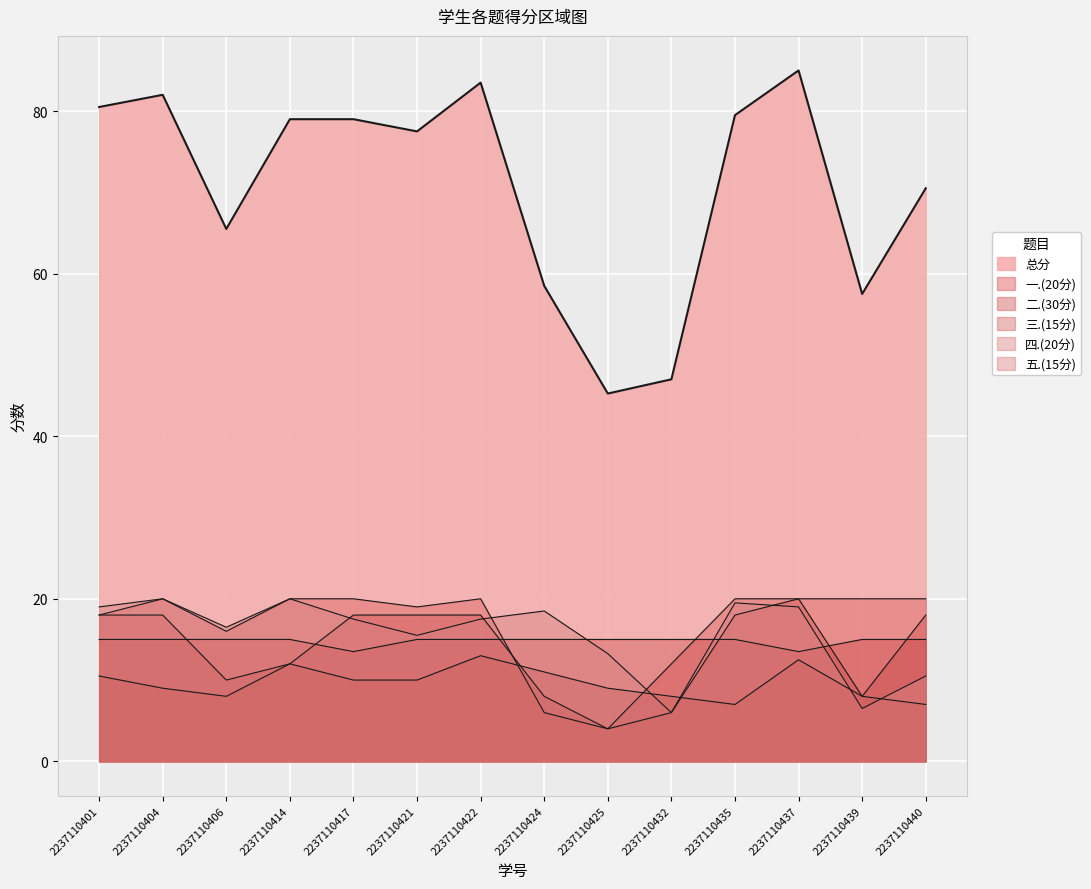

Is the value of 三.(15分) at 2237110432 greater than the value of 四.(20分) at 2237110414?

No